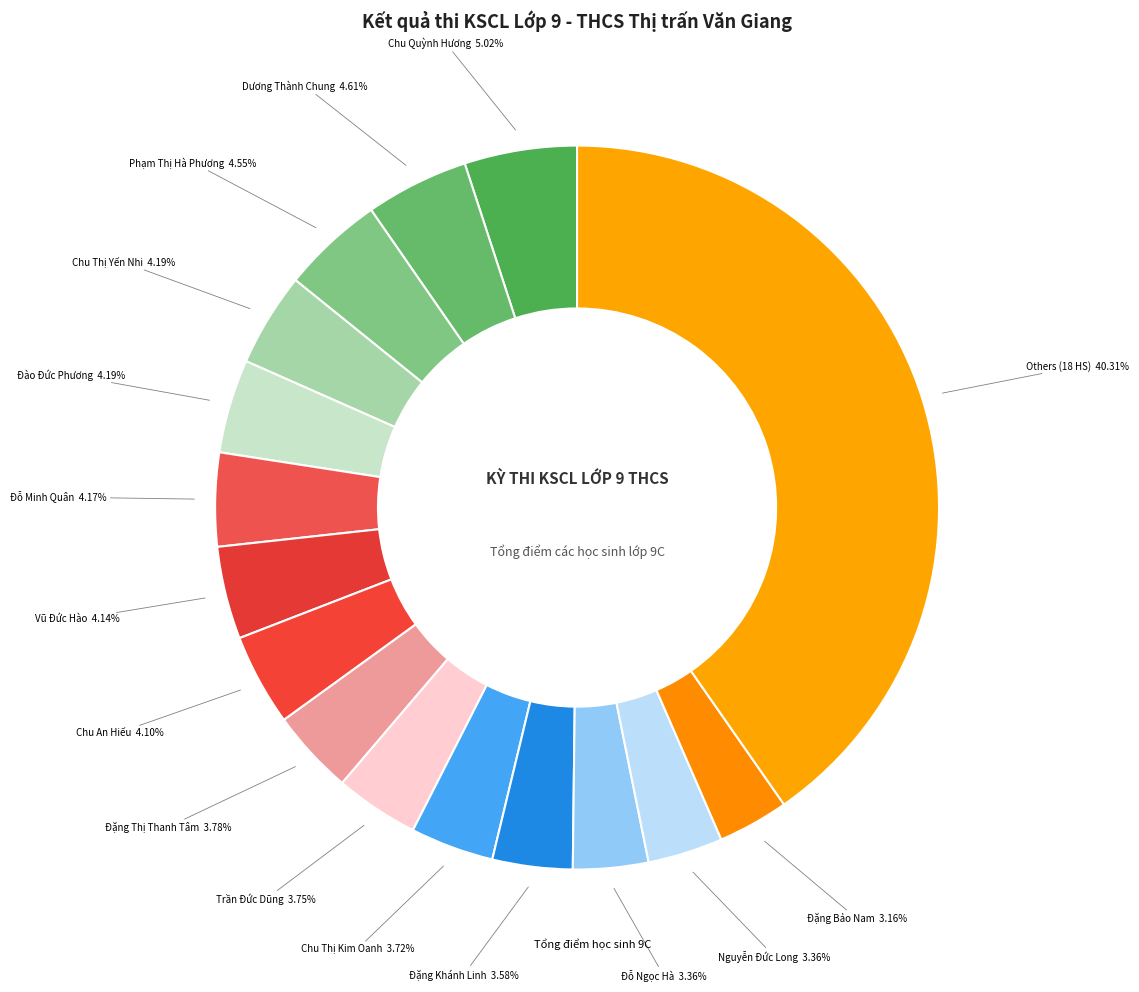

How many segments does this pie chart have?

16